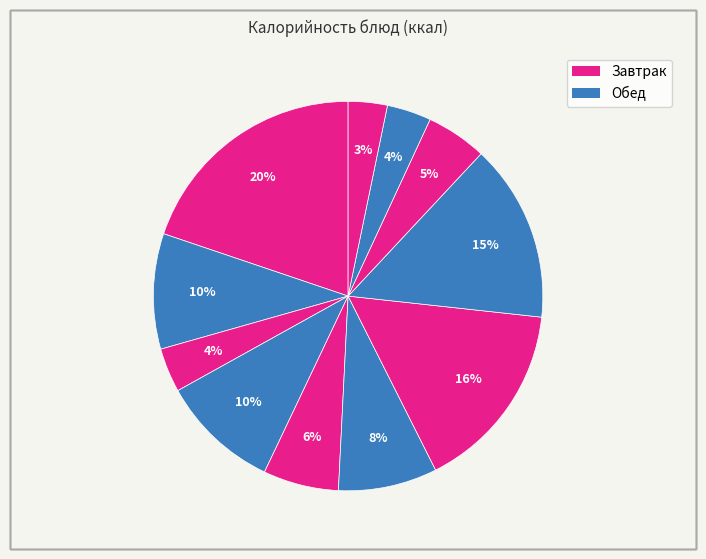

How many segments does this pie chart have?

11